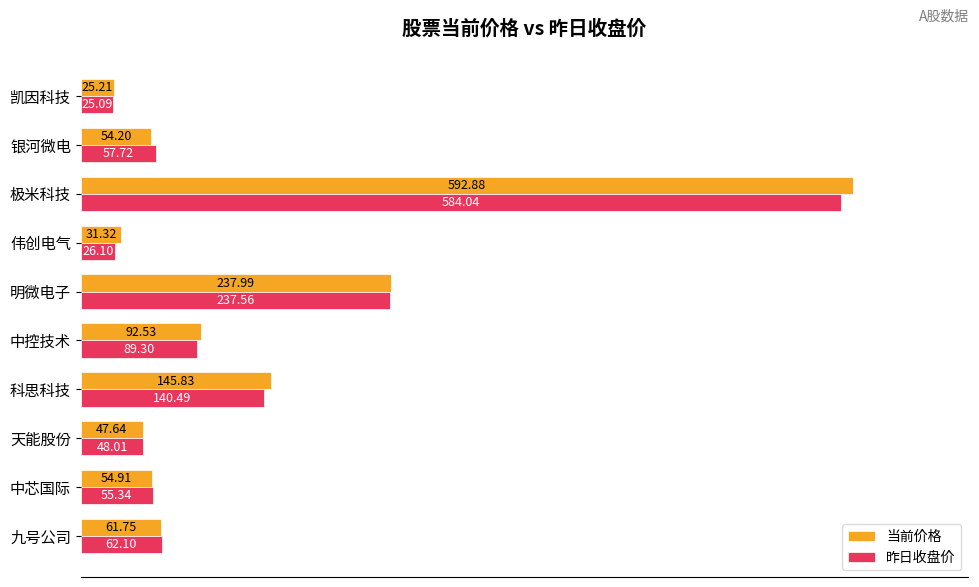

What are all the series names shown in the legend?

当前价格, 昨日收盘价